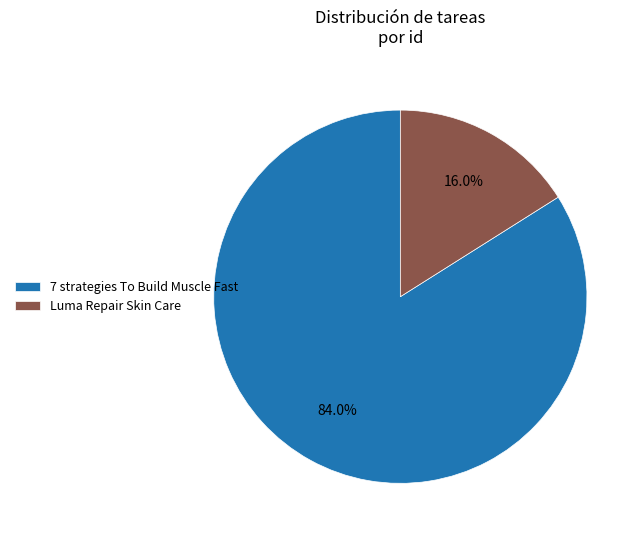

Between Luma Repair Skin Care and 7 strategies To Build Muscle Fast, which is larger?

7 strategies To Build Muscle Fast